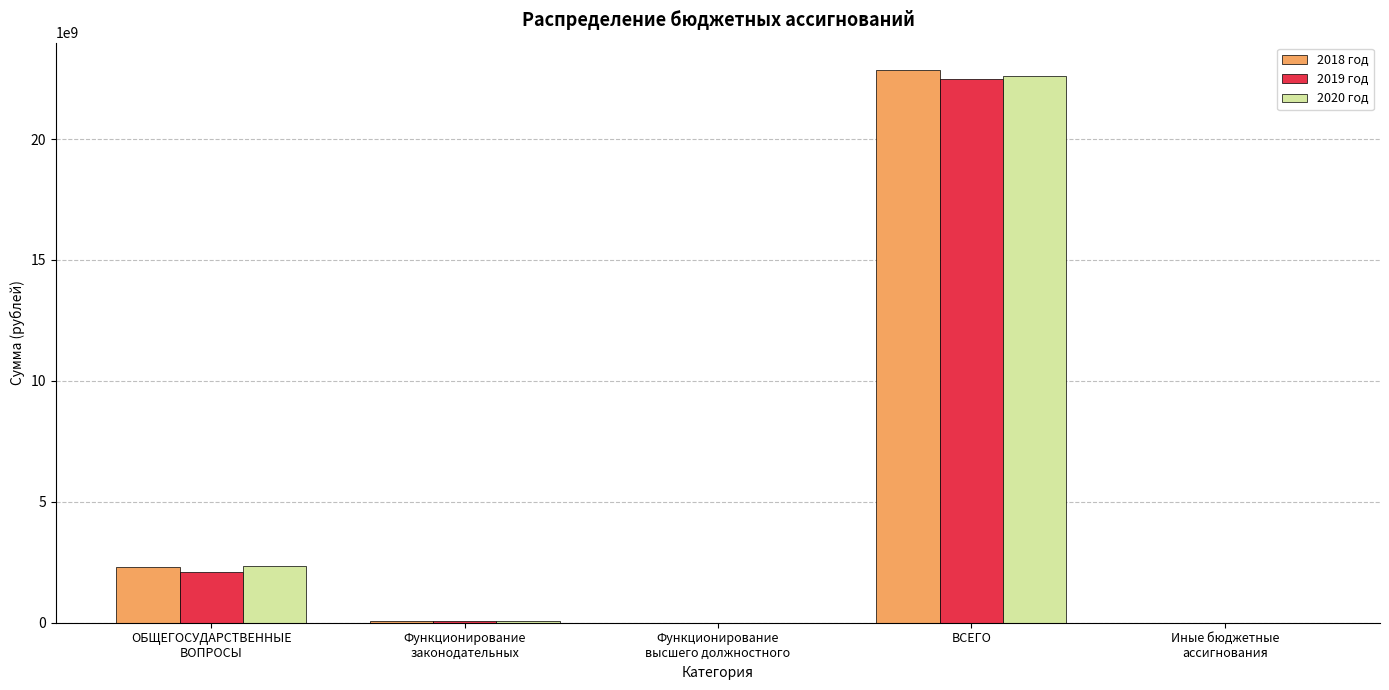

What is the sum of all 2019 год values?

24664853903.0